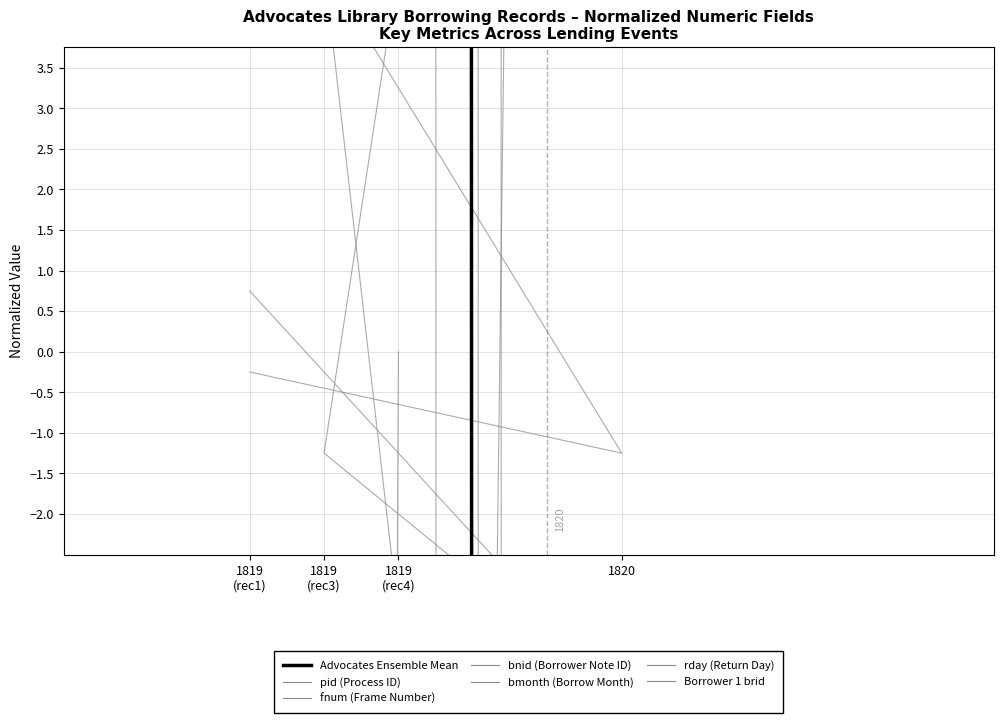

At 1819, list the series in order from smallest to largest.

pid, bnid, Borrower 1 brid, rday, bmonth, fnum